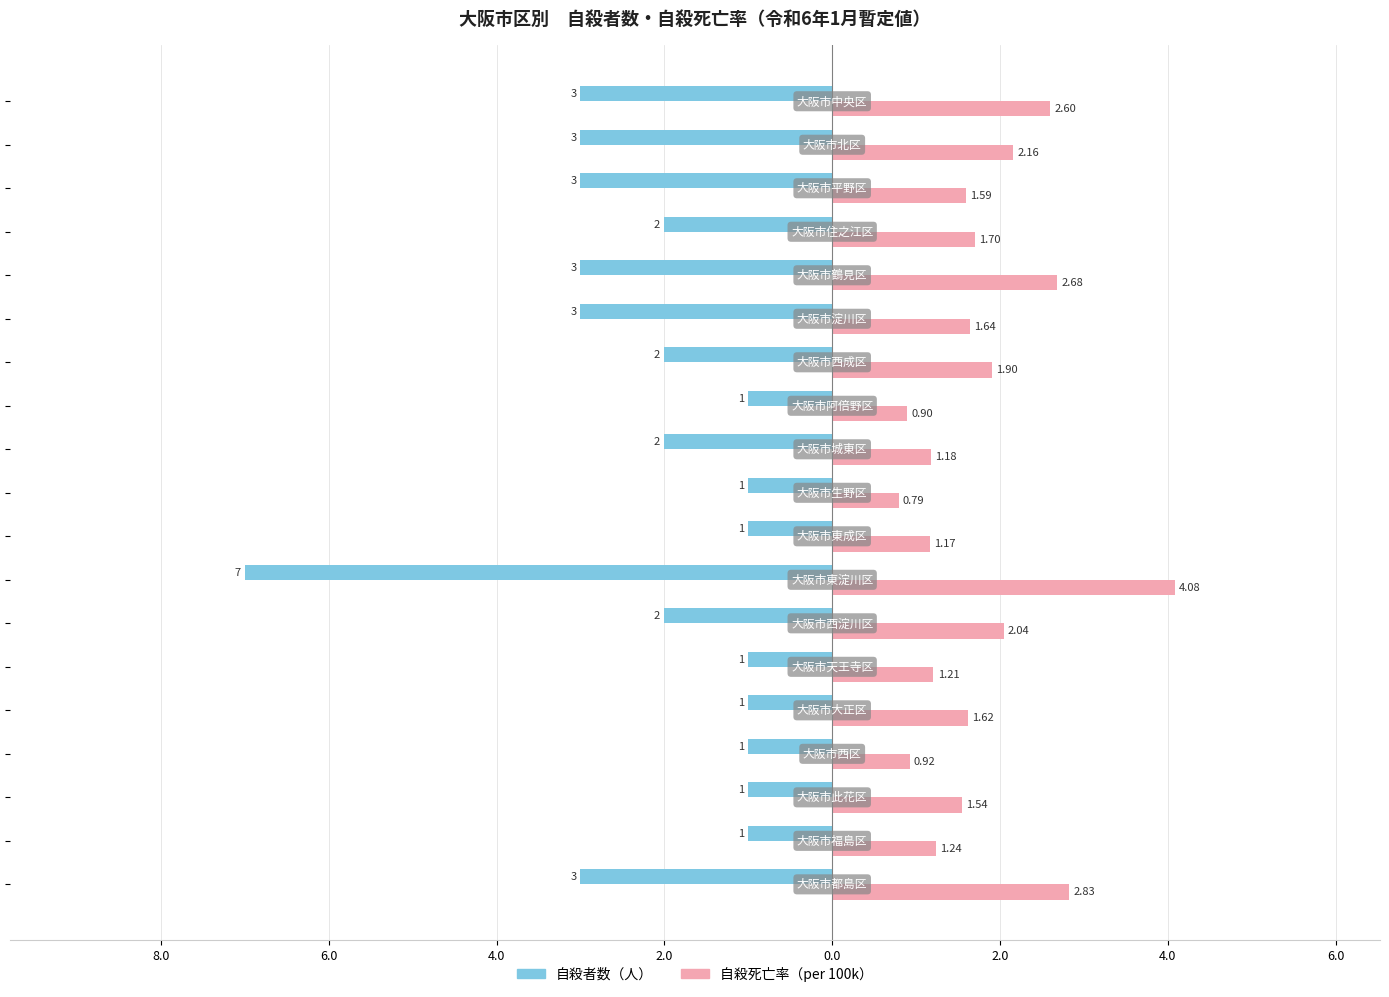

Are the bars grouped side by side (vs. stacked)?

Yes